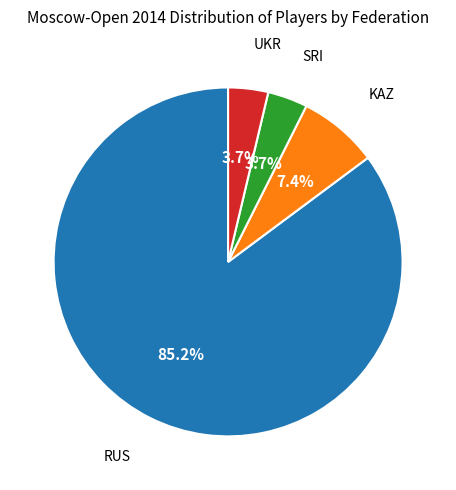

Is it true that RUS is 76% of the pie?

False